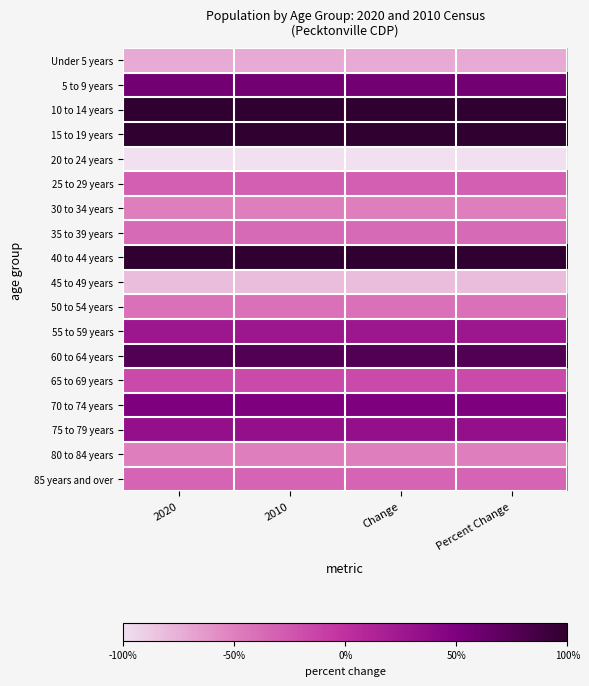

Which category has the highest value across all series?

2020